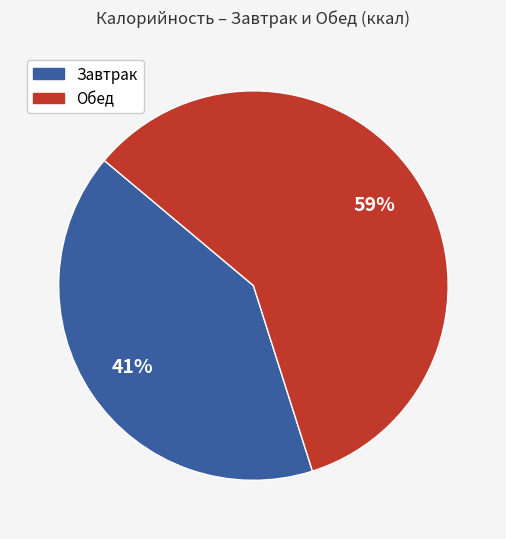

To the nearest percent, what is the average slice percentage?

50%